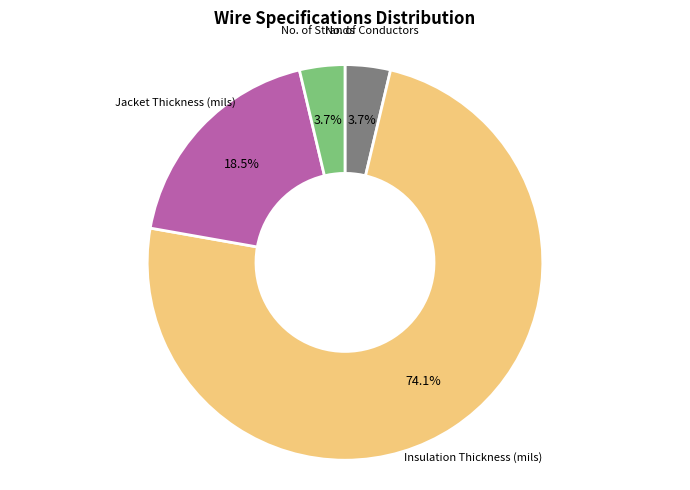

Between Jacket Thickness (mils) and Insulation Thickness (mils), which is larger?

Insulation Thickness (mils)